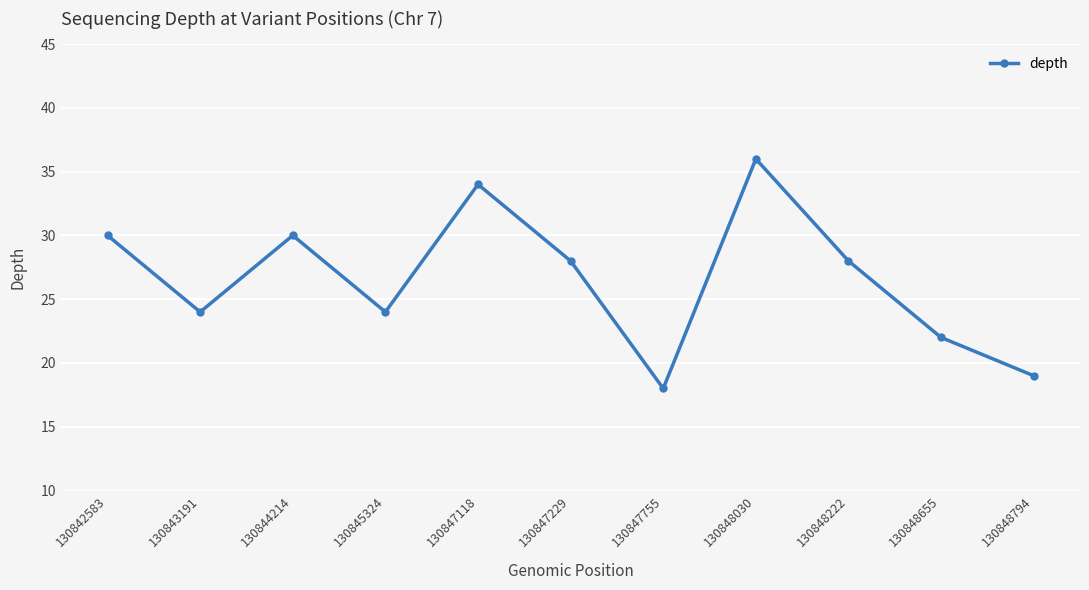

How many points are higher than both their immediate neighbors (excluding endpoints)?

3